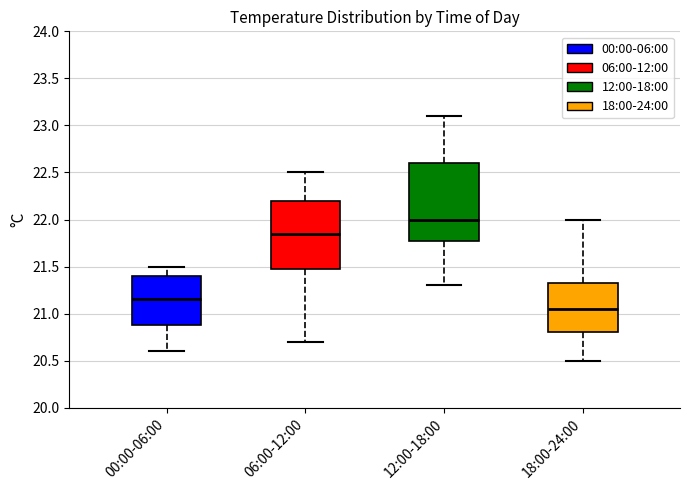

Which box is the tallest, from its lower edge to its upper edge?

12:00-18:00